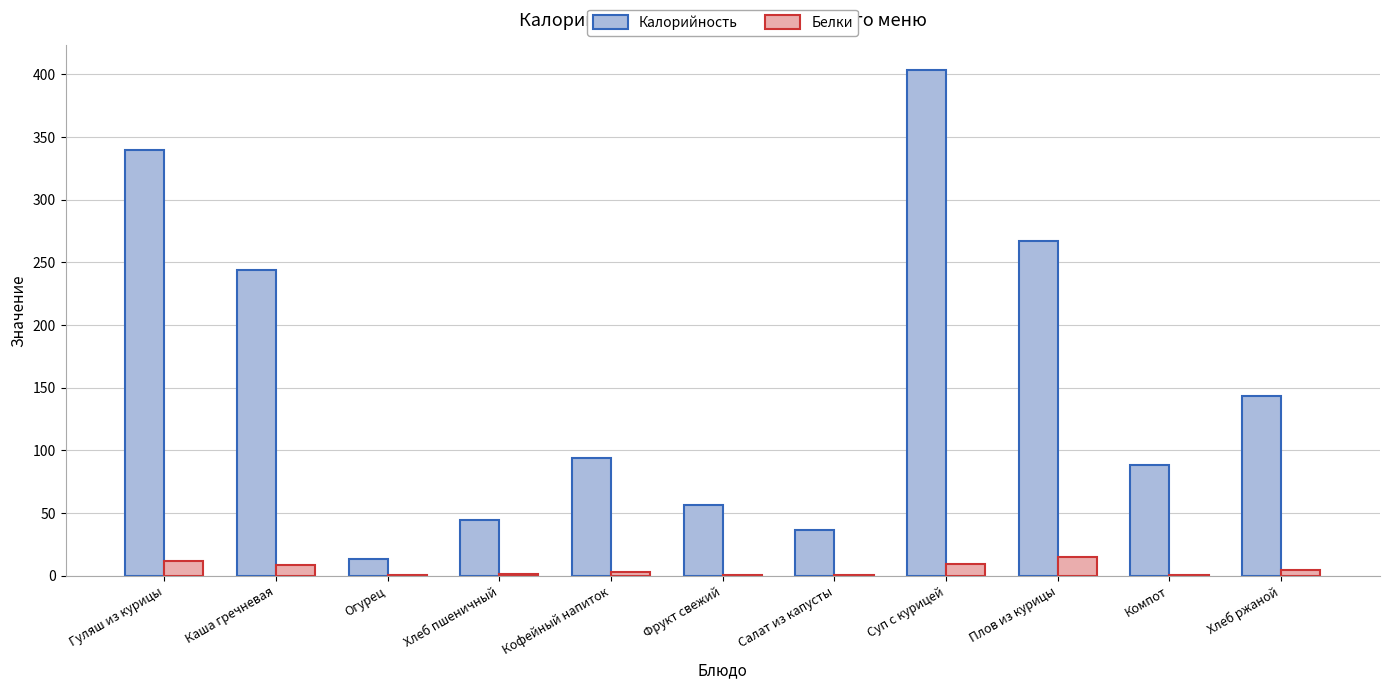

What is the sum of all Белки values?

55.9